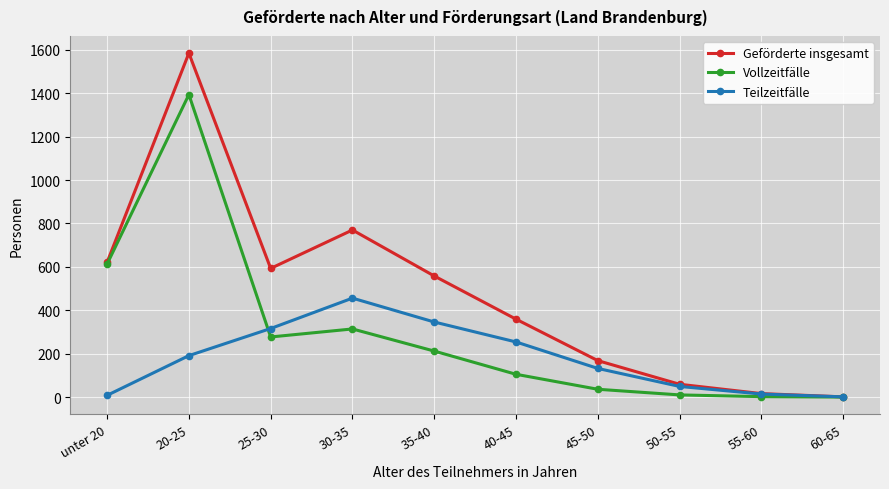

List the series in order of their peak value, highest first.

Geförderte insgesamt, Vollzeitfälle, Teilzeitfälle